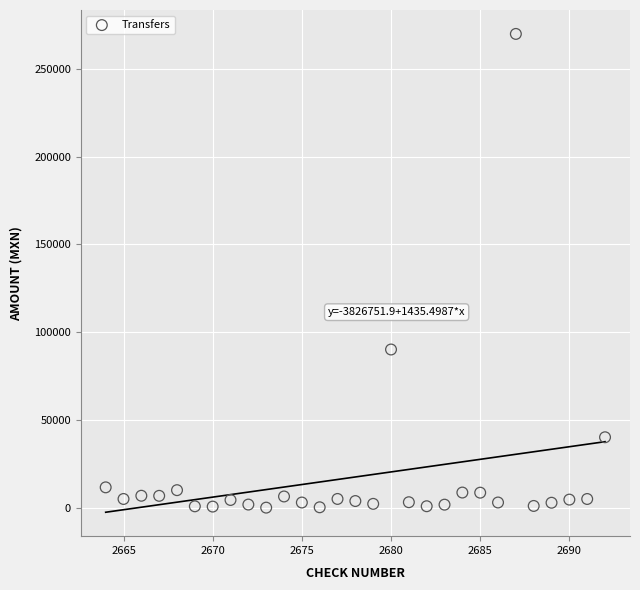

What is the range of X values (max minus min)?

28.0